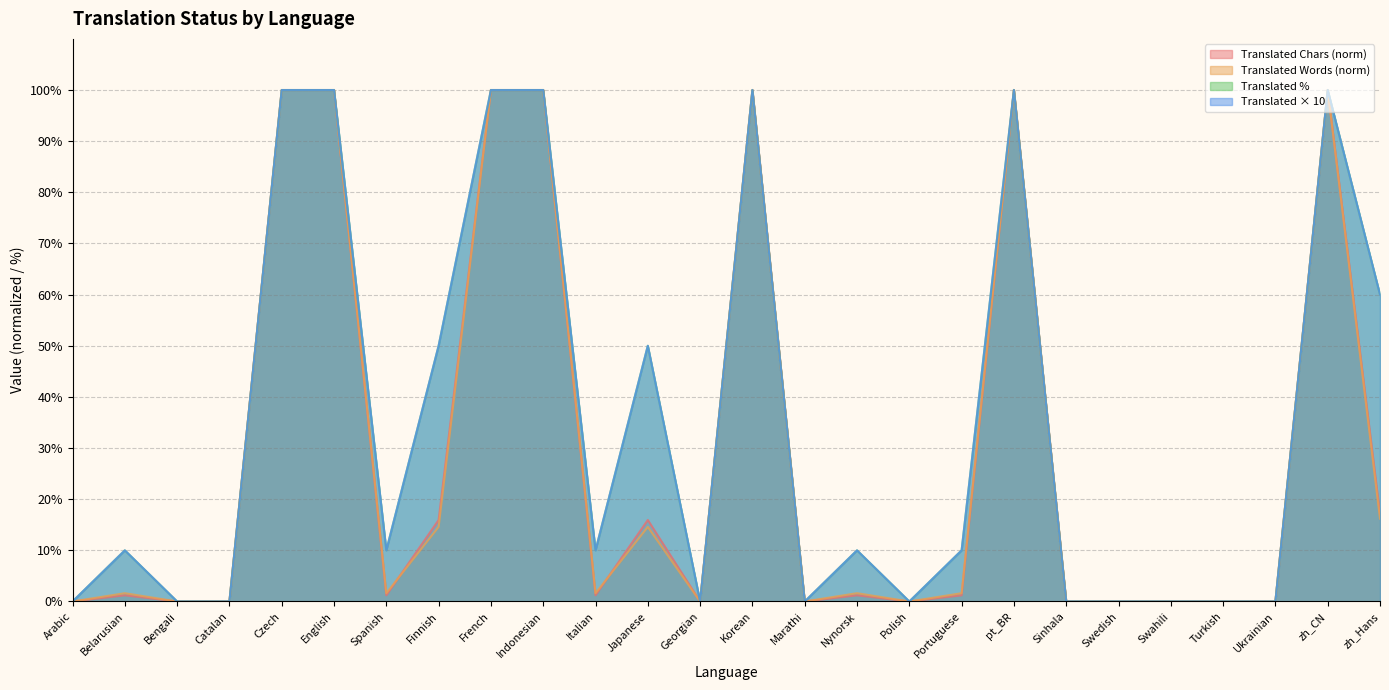

True or false: translated has a value of -52.8 at Arabic.

False